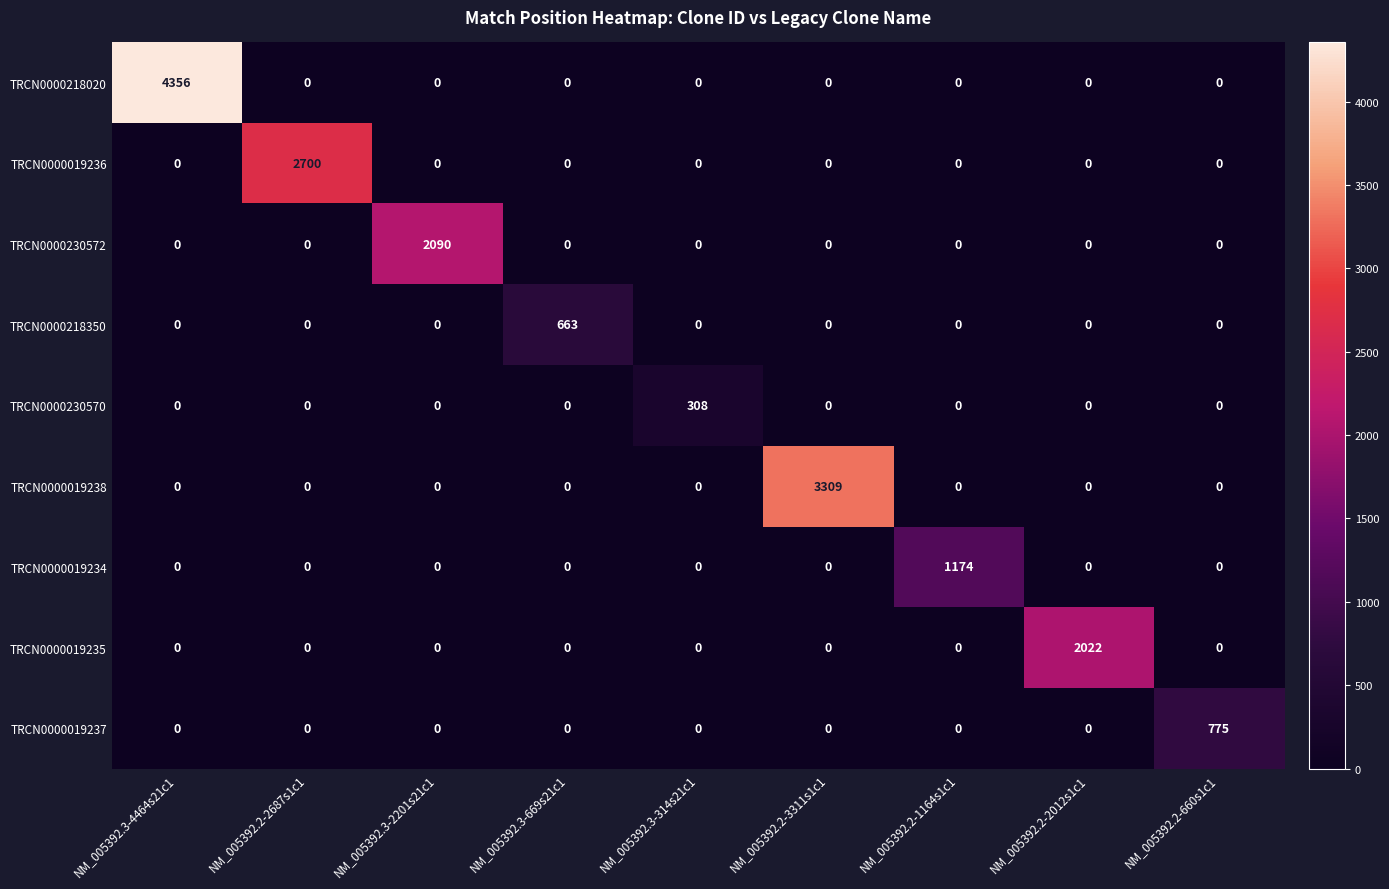

True or false: TRCN0000218020 has a value of 4356 at NM_005392.3-4464s21c1.

True